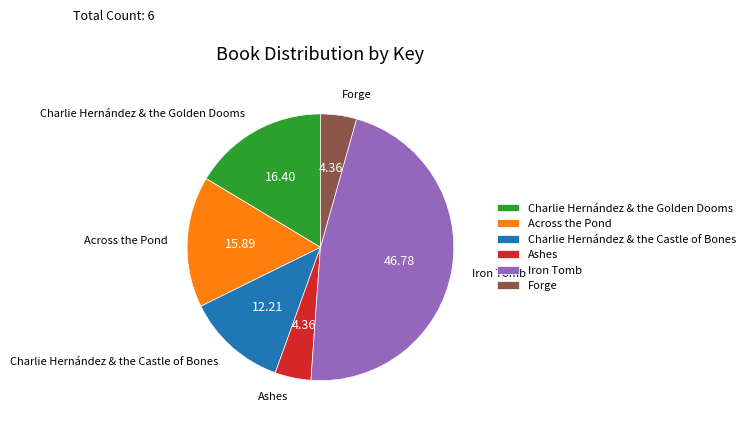

Which slice is the largest?

Iron Tomb